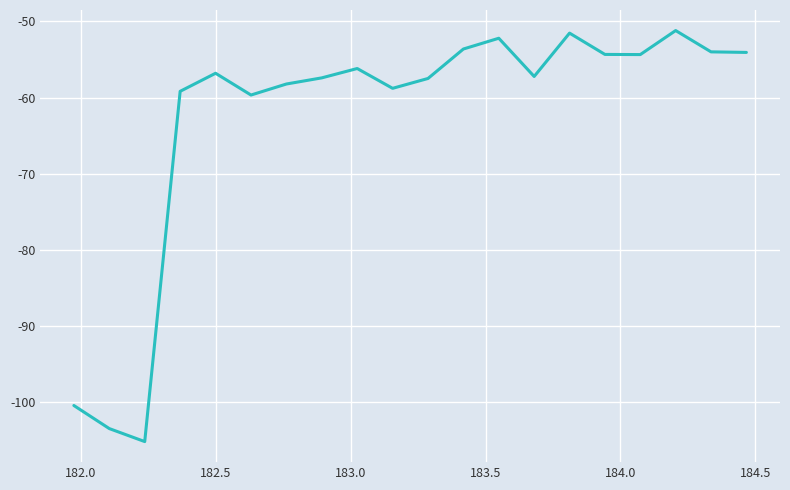

What is the minimum value shown in the chart?

-105.1